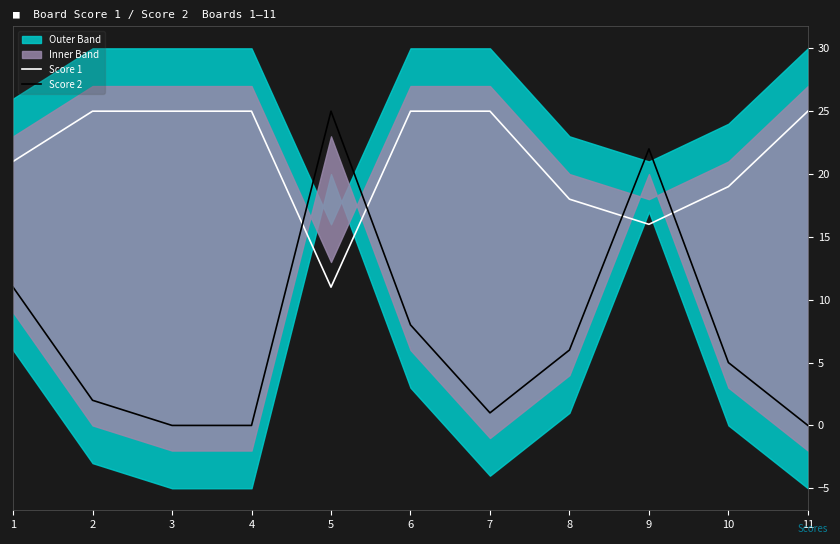

True or false: Score 1 has a value of 25 at 11.

True